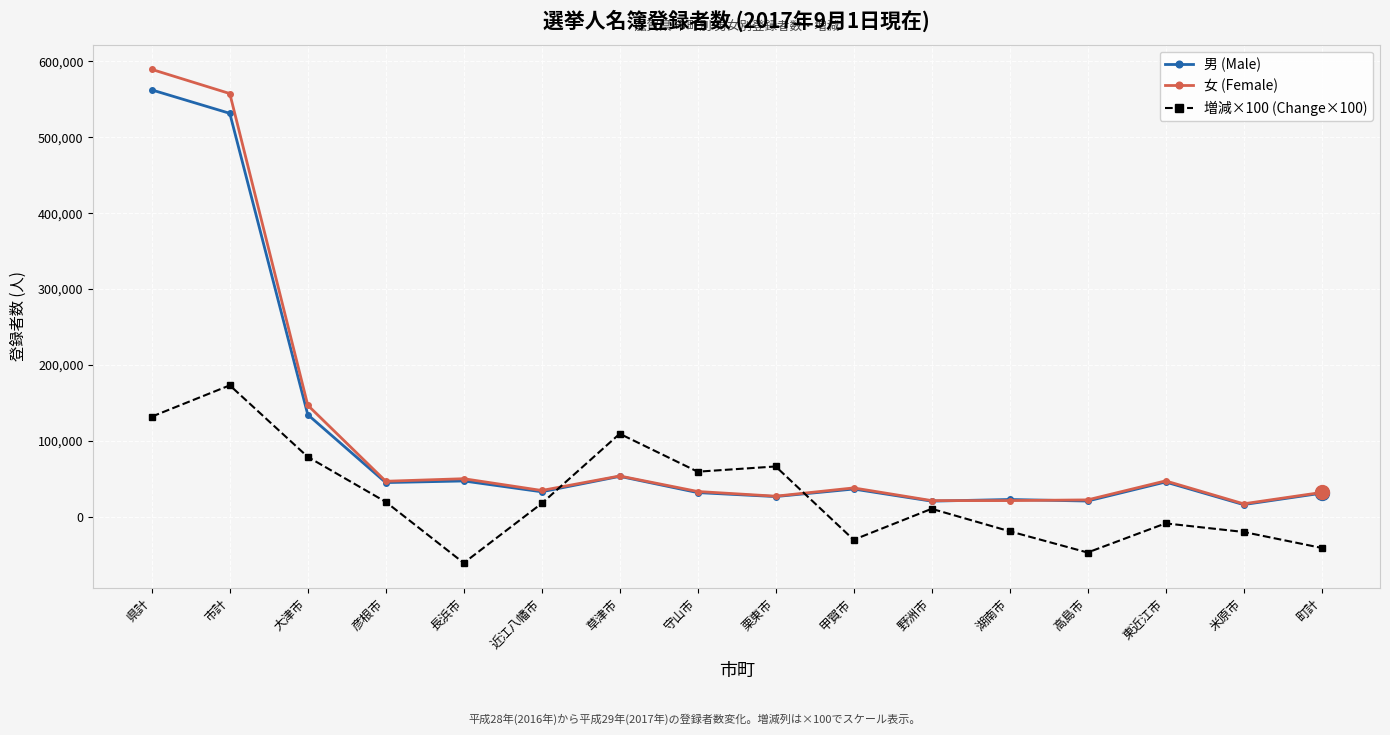

Is the value of 女 (Female) at 野洲市 greater than the value of 男 (Male) at 東近江市?

No